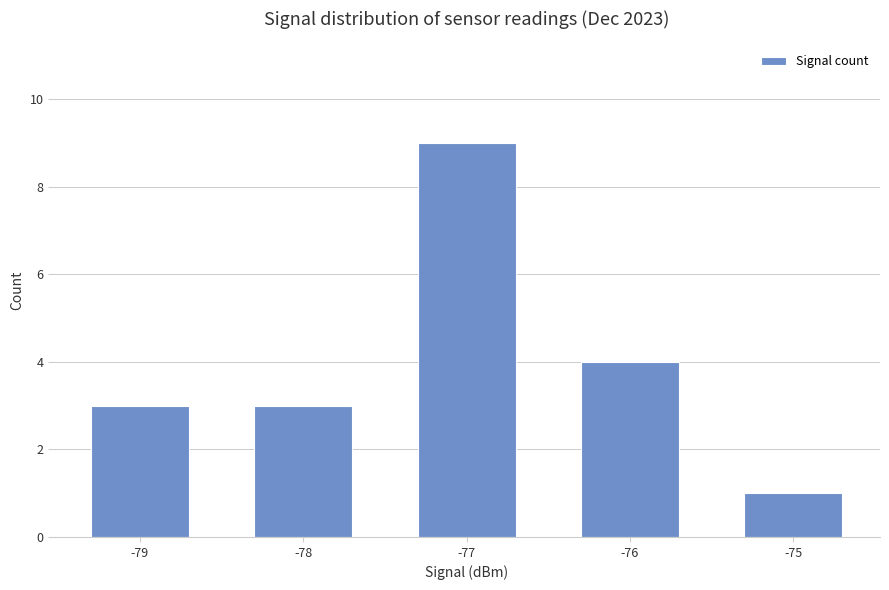

At which label is the value closest to 5?

-76